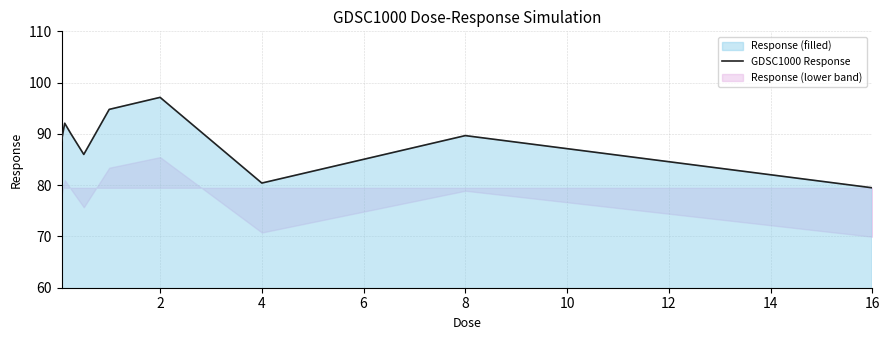

Is it true that GDSC1000 Response equals 79.5 at 16?

True